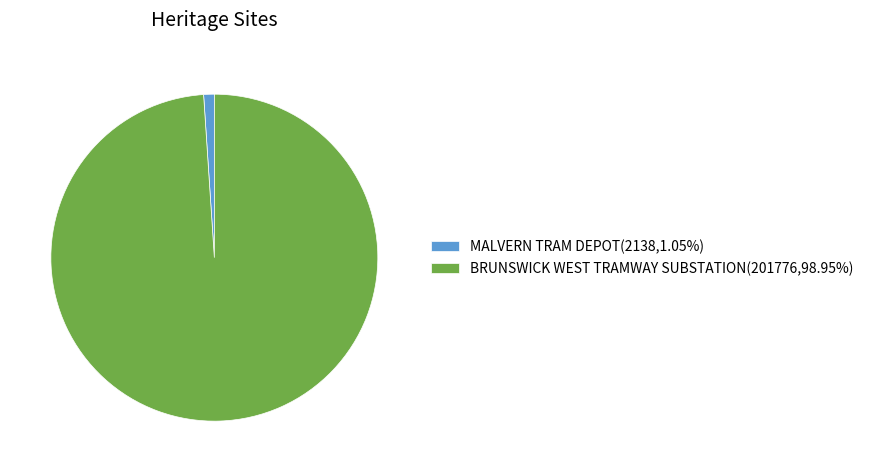

Is the sum of BRUNSWICK WEST TRAMWAY SUBSTATION(201776,98.95%) and MALVERN TRAM DEPOT(2138,1.05%) greater than half?

Yes